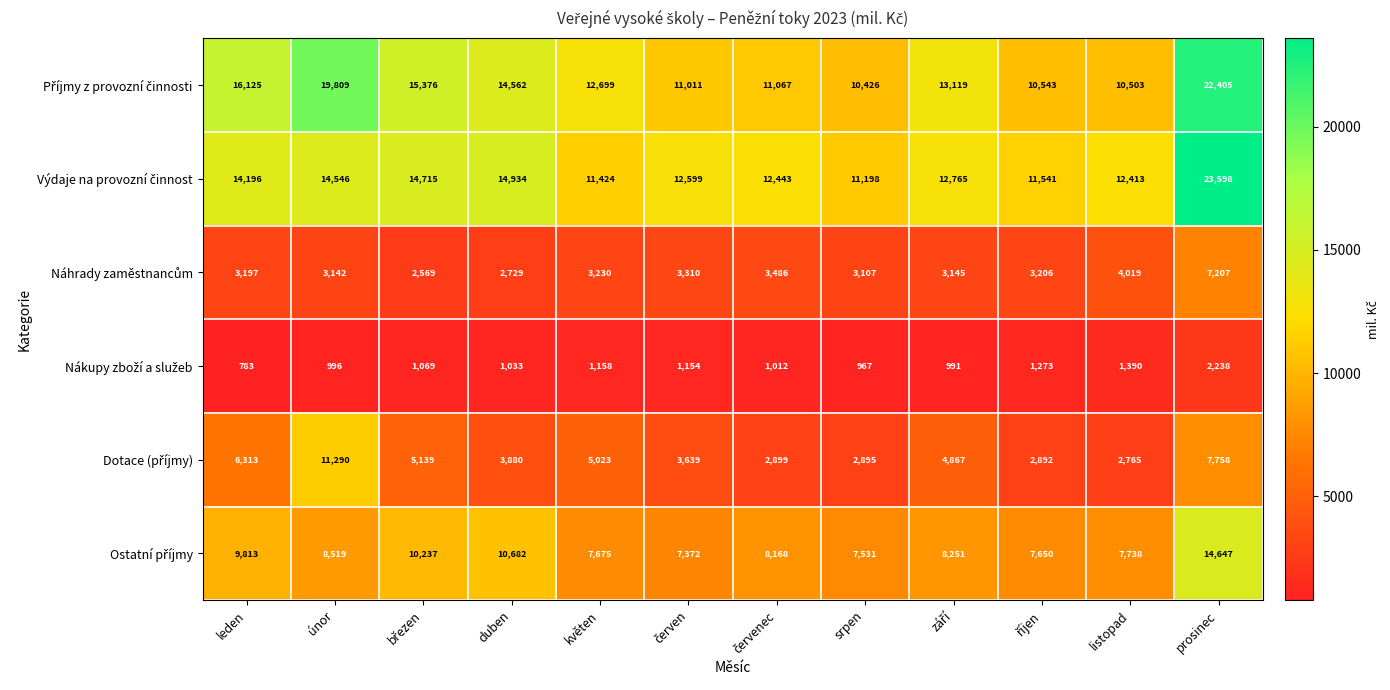

At how many categories does at least one series exceed 13165?

5